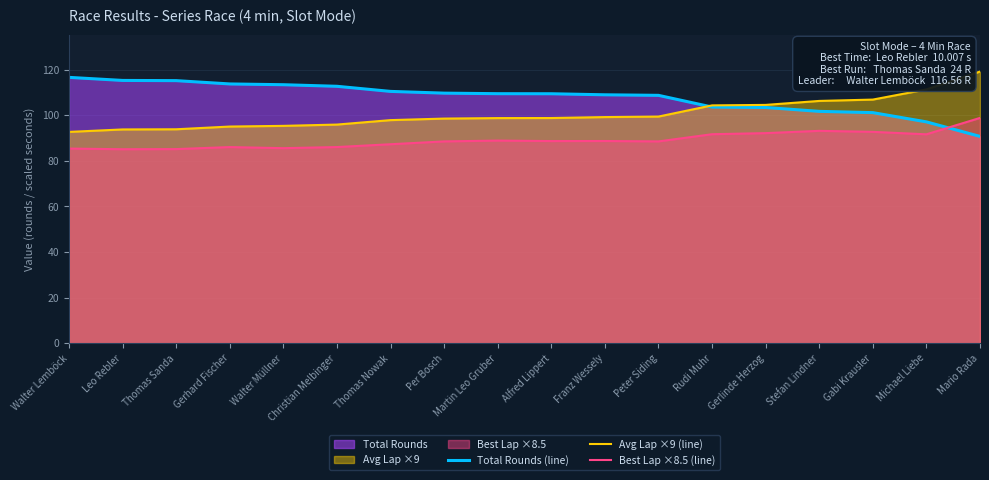

Does the chart have visible grid lines?

Yes